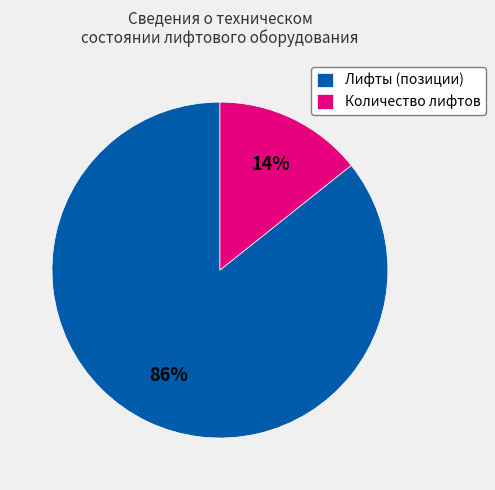

Does Количество лифтов account for over 50% of the chart?

No